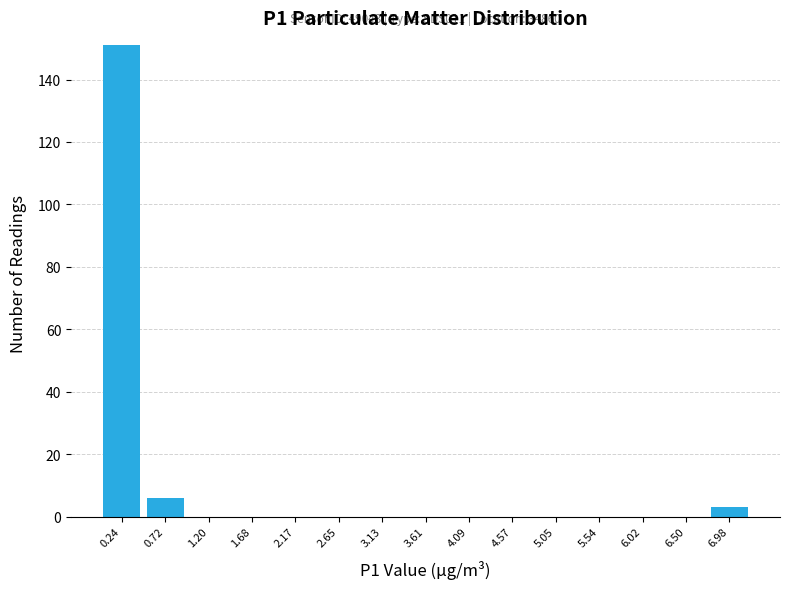

Which range on the x-axis has the tallest bar?

0.00 to 0.50